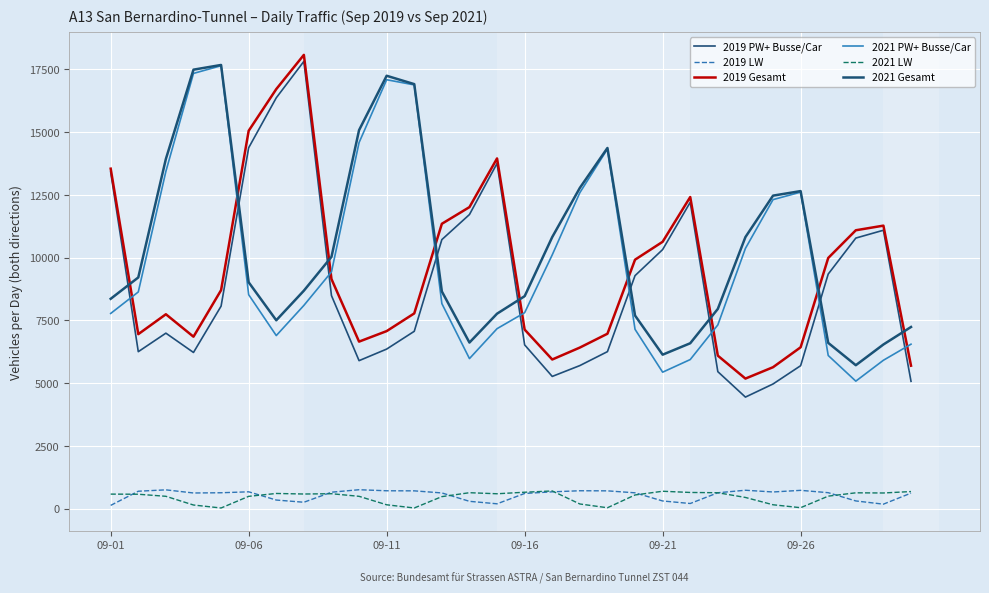

Does the chart have visible grid lines?

Yes